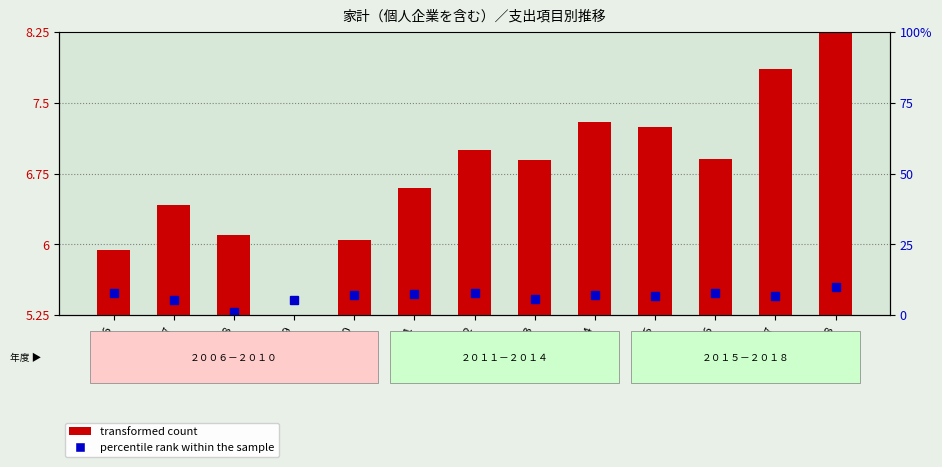

Which series changed the most between 2007 and 2016?

transformed count